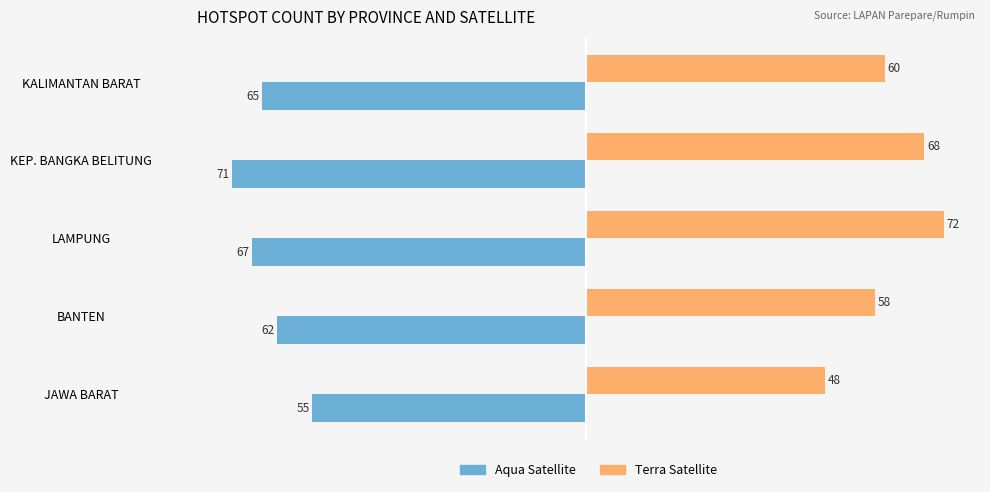

At which category is the sum across all series the highest?

LAMPUNG